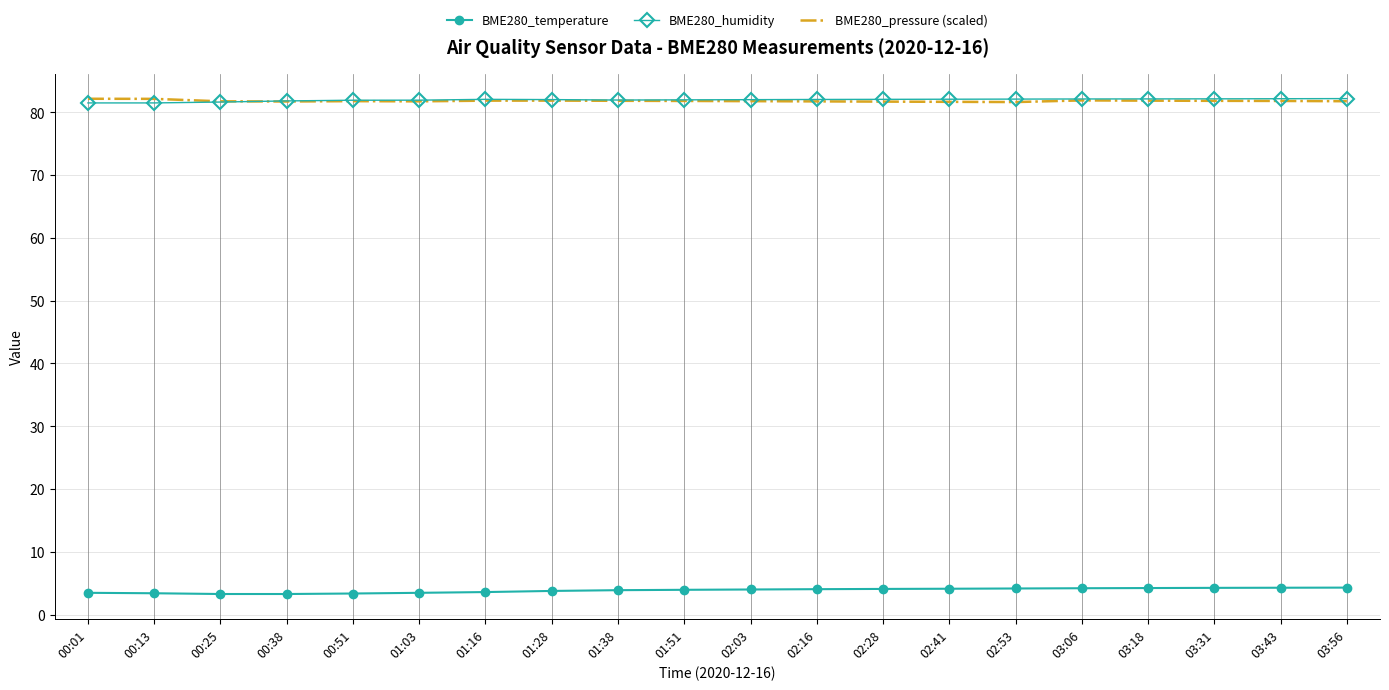

What is the difference between the maximum and minimum values in the BME280_humidity series?

0.7